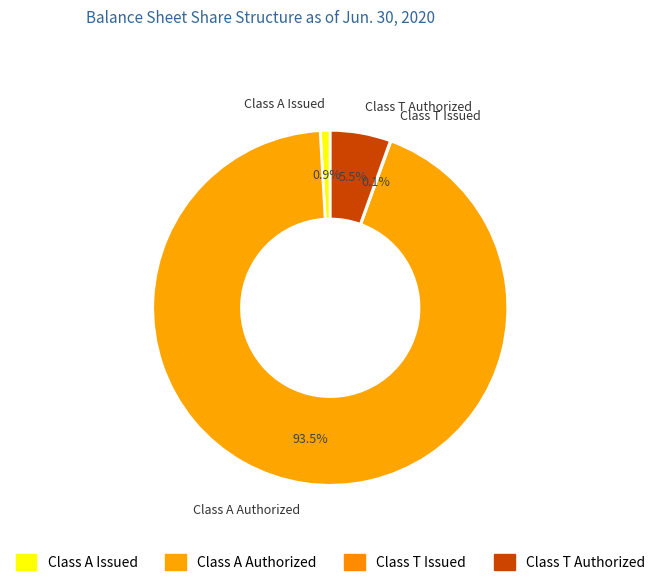

To the nearest percent, what is the average slice percentage?

25%